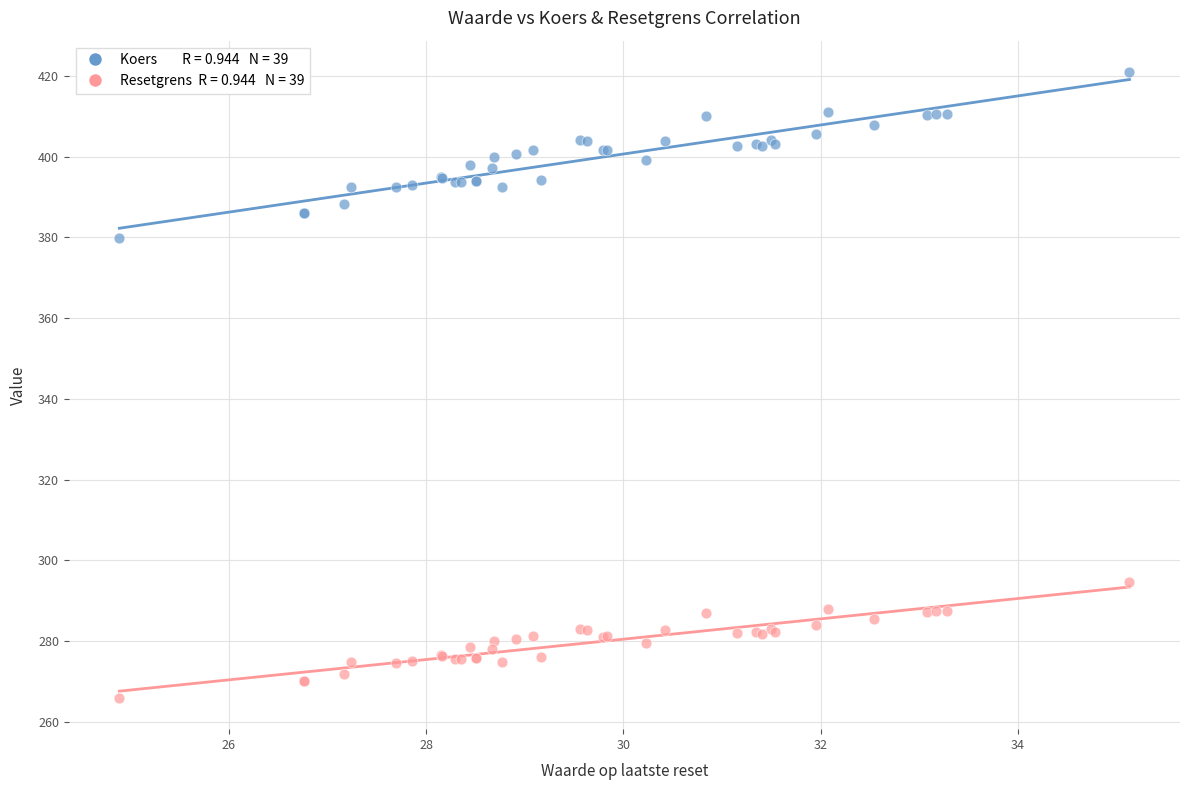

Across all series, what Y value is closest to 343?

379.9